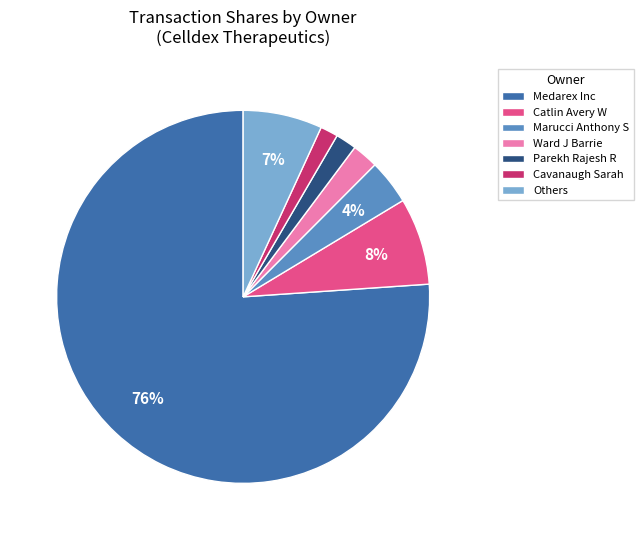

What is the majority slice?

Medarex Inc